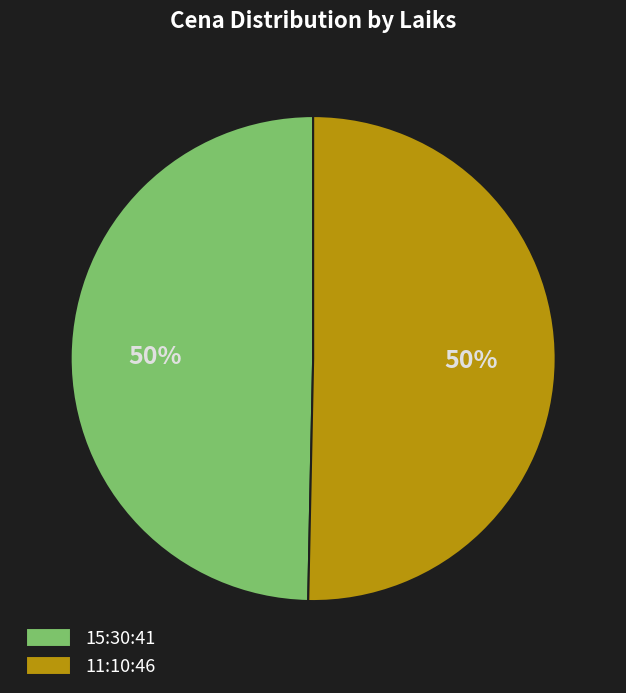

To the nearest percent, what is the average slice percentage?

50%